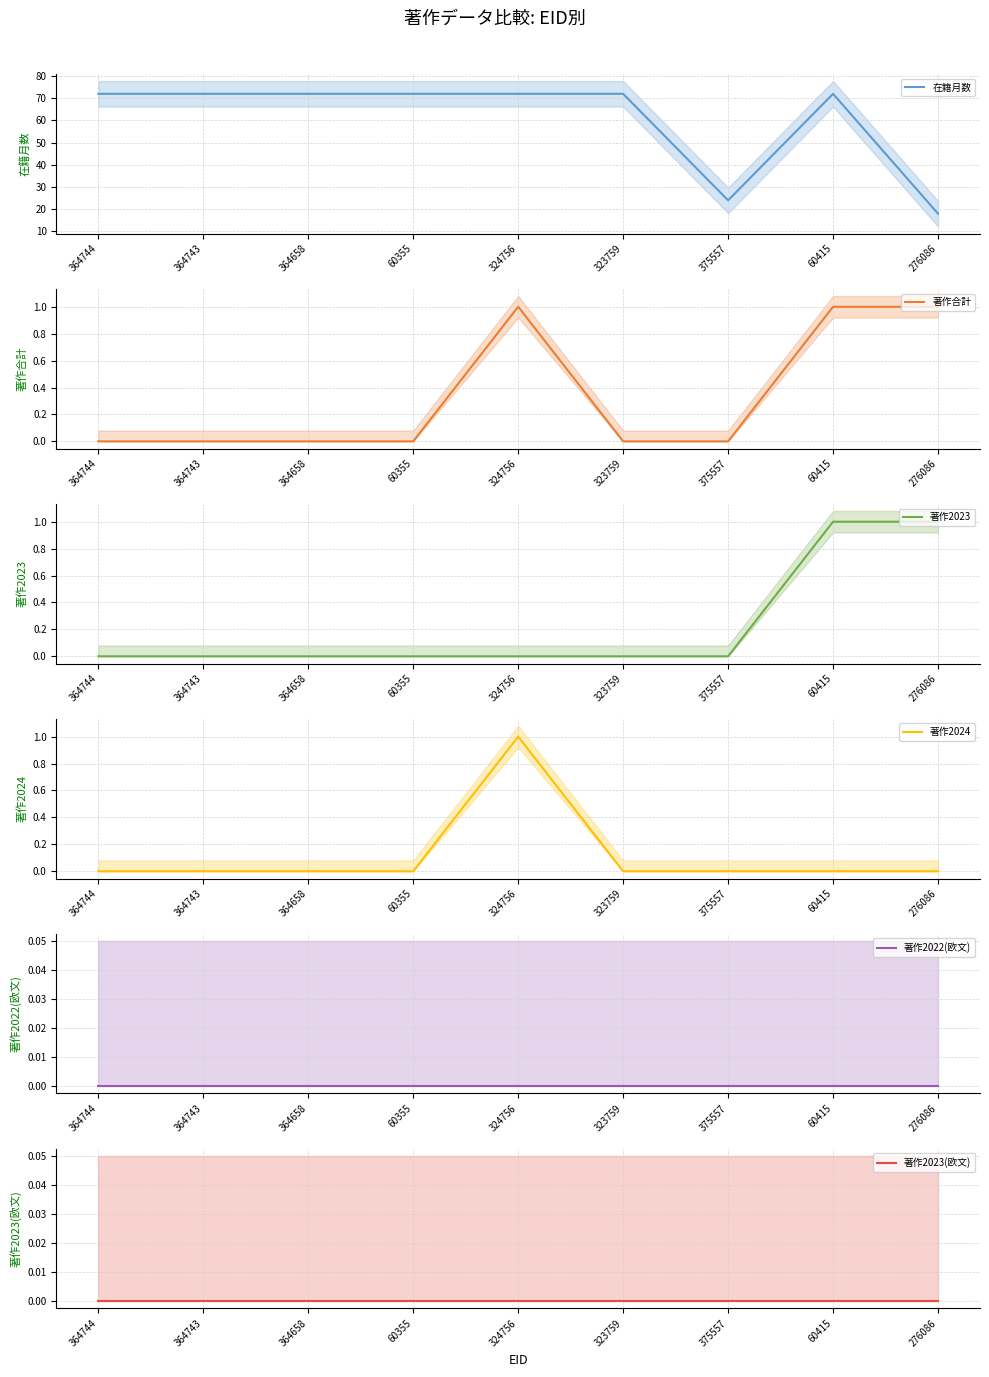

What are all the series names shown in the legend?

在籍月数, 著作合計, 著作2023, 著作2024, 著作2022(欧文), 著作2023(欧文)